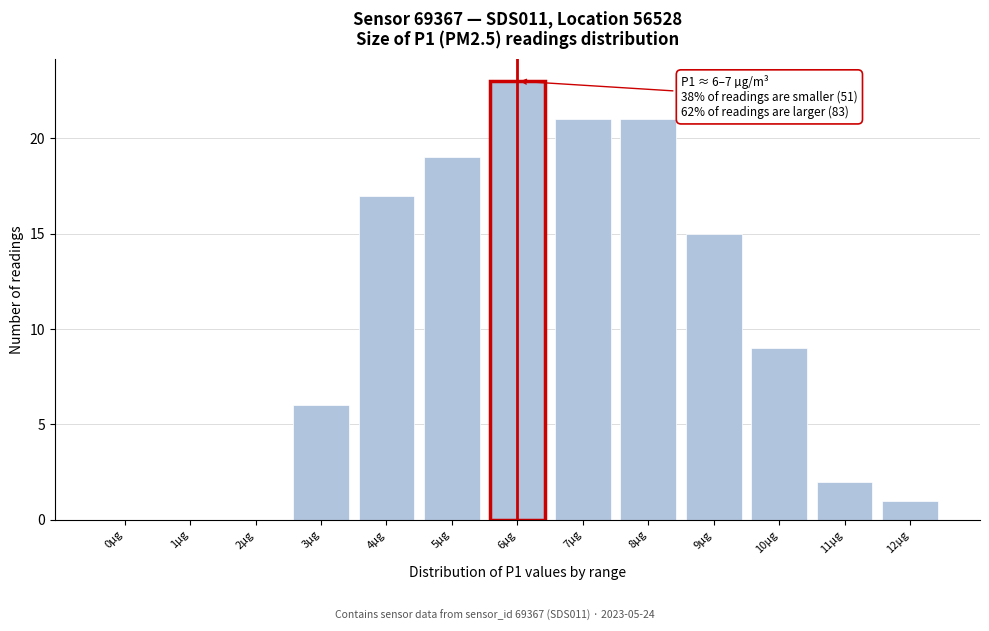

Reading left to right, transcribe all the data shown in this chart.

0µg=0	1µg=0	2µg=0	3µg=6	4µg=17	5µg=19	6µg=23	7µg=21	8µg=21	9µg=15	10µg=9	11µg=2	12µg=1